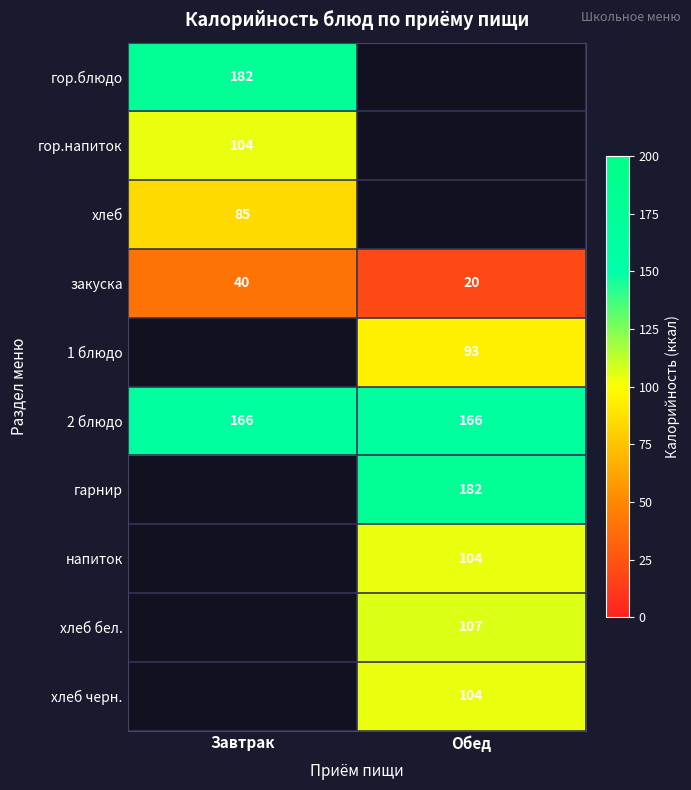

What is the spread (max minus min) of values at Завтрак?

142.0